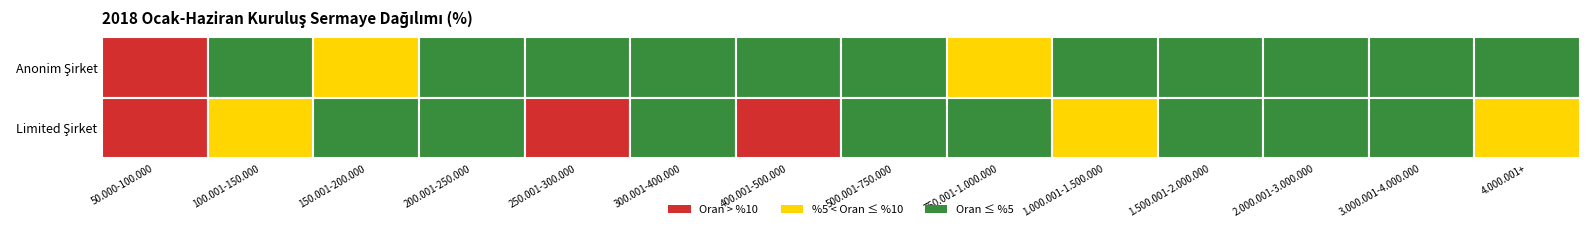

At which label is Limited Şirket closest to 12?

250.001-300.000